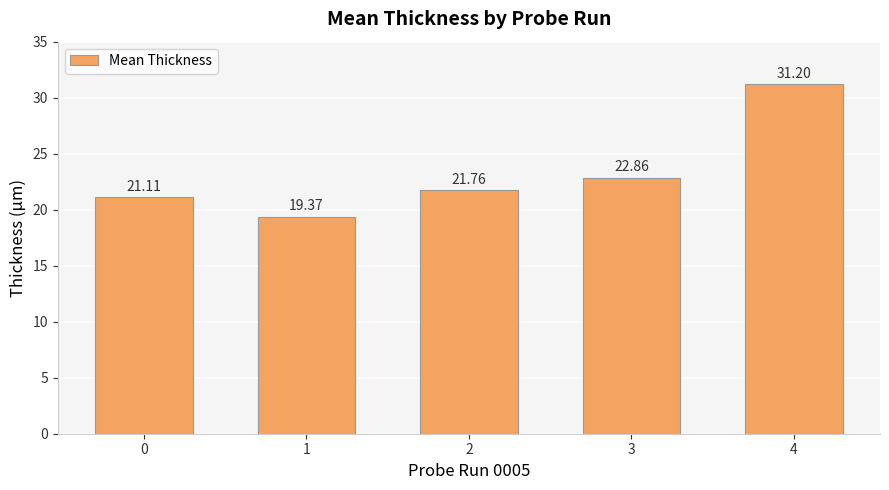

What is the change in value from 0 to 2?

+0.6